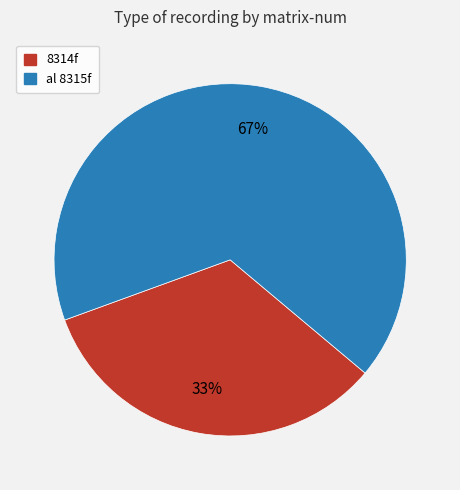

Which category has the biggest portion of the pie?

al 8315f